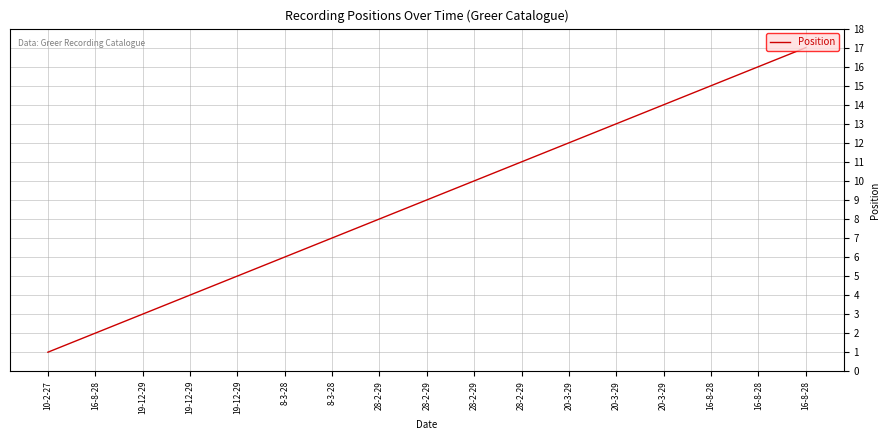

How many lines are shown in the chart?

1